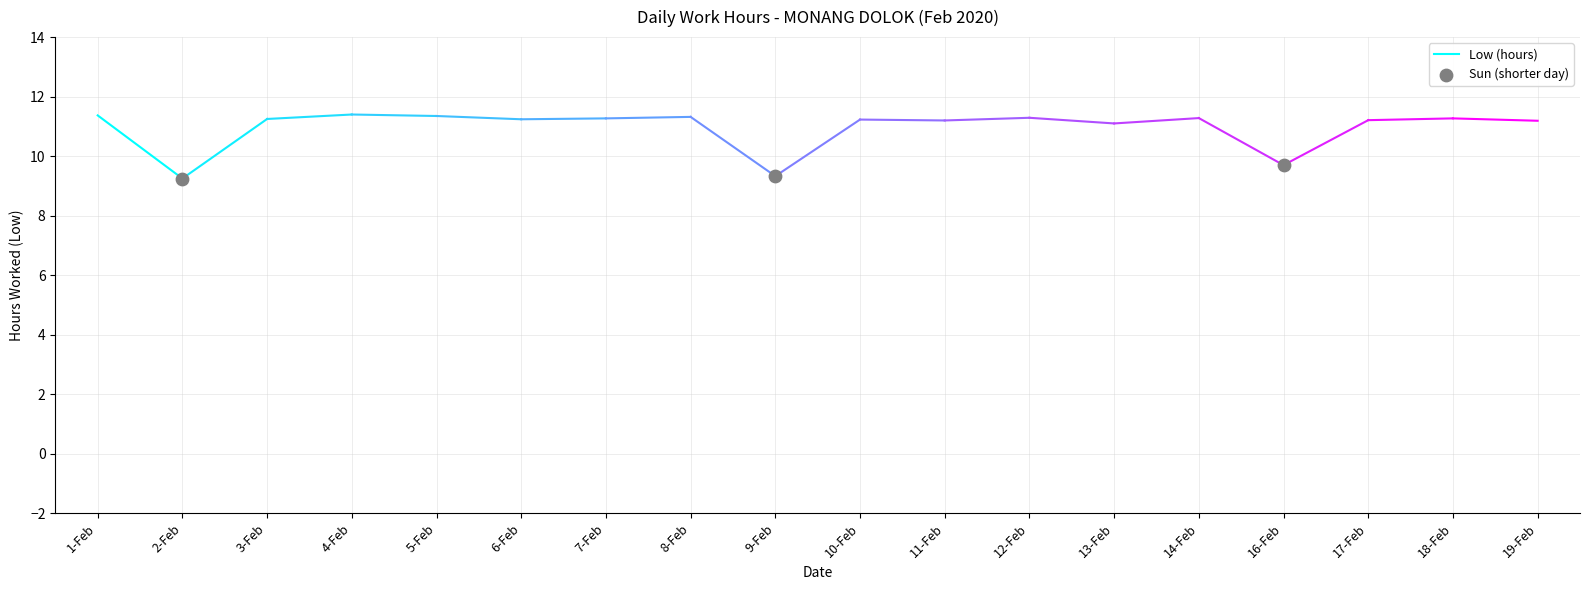

What is the range of X values (max minus min)?

13.0